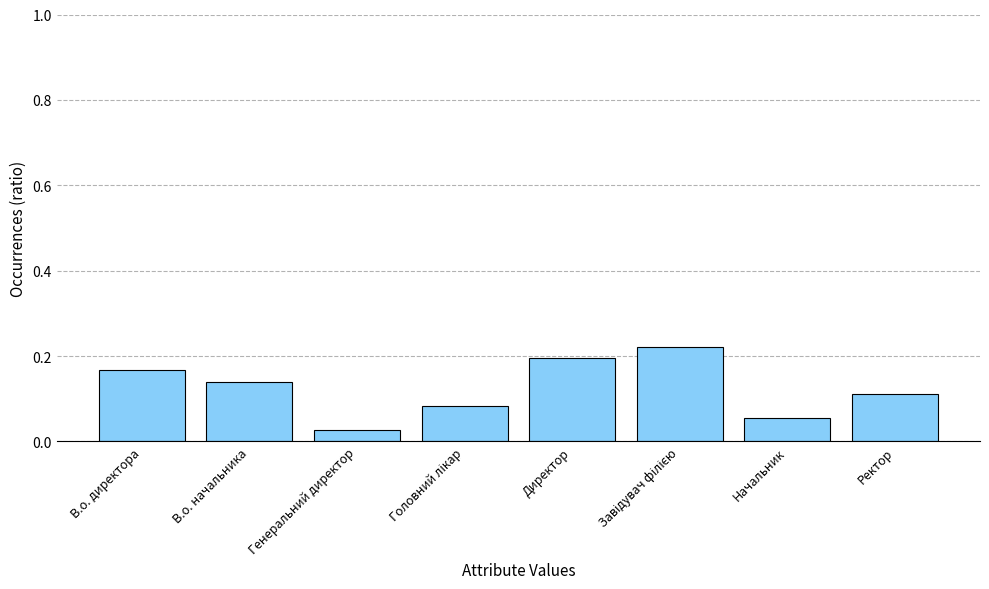

What is the label of the 8th bar from the right?

В.о. директора